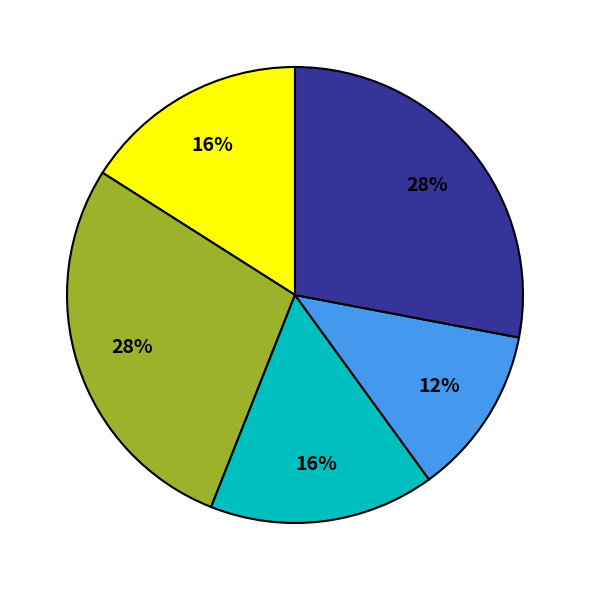

Is there any slice that represents more than half of the pie?

No